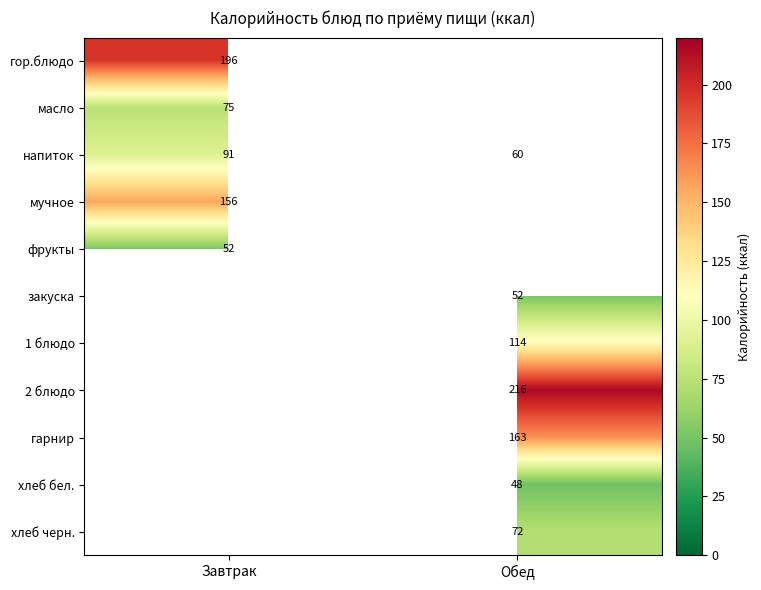

Is the value of 2 блюдо at Обед greater than the value of гарнир at Обед?

Yes